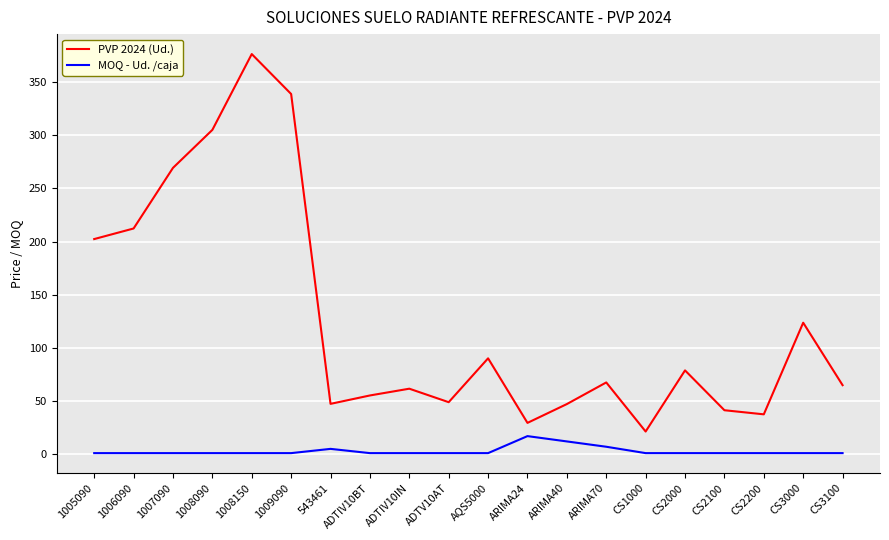

Is it true that PVP 2024 (Ud.) equals 73.6 at ADTV10AT?

False